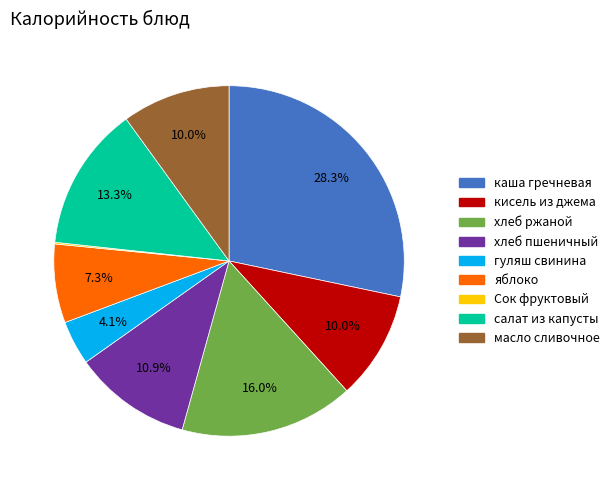

Does каша гречневая represent more than half of the total?

No